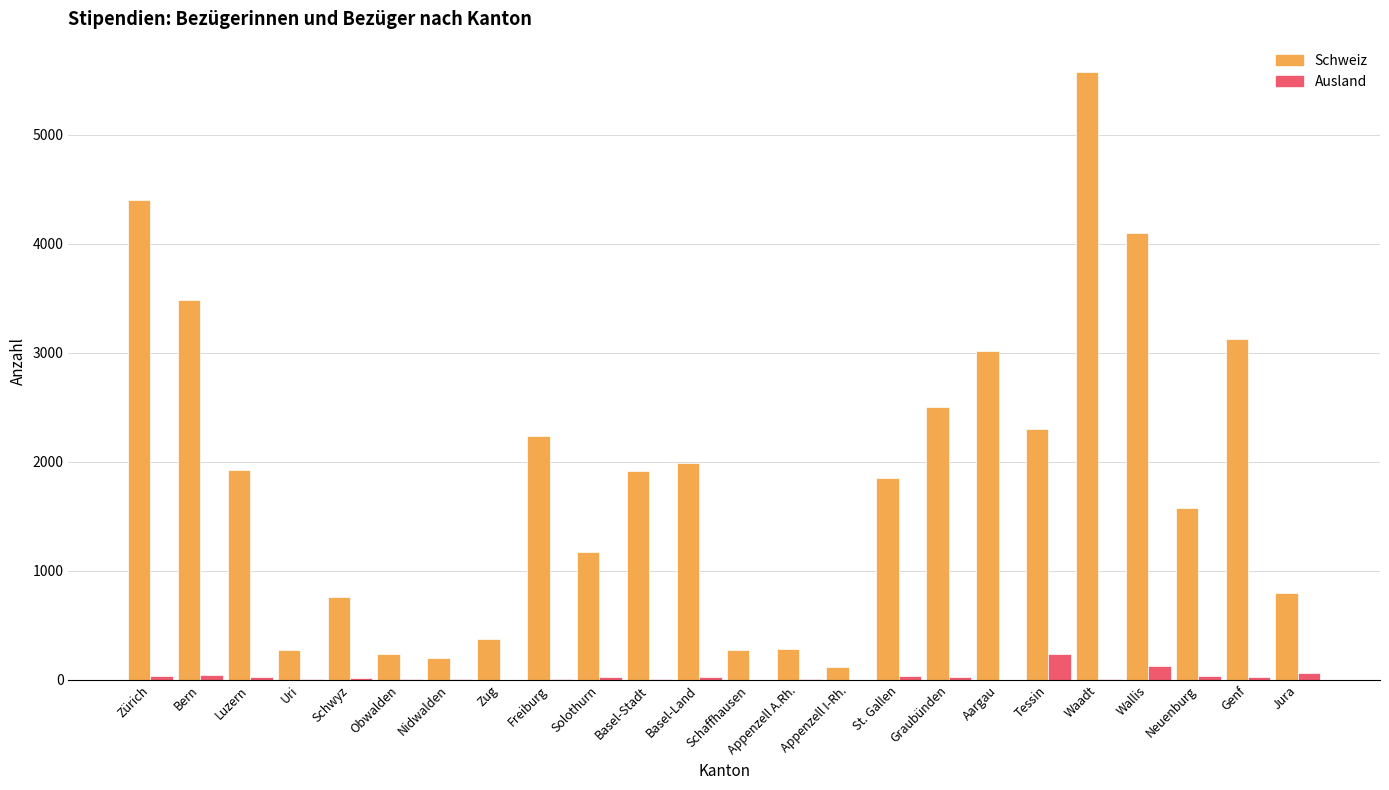

Which series has the widest spread of values?

Schweiz